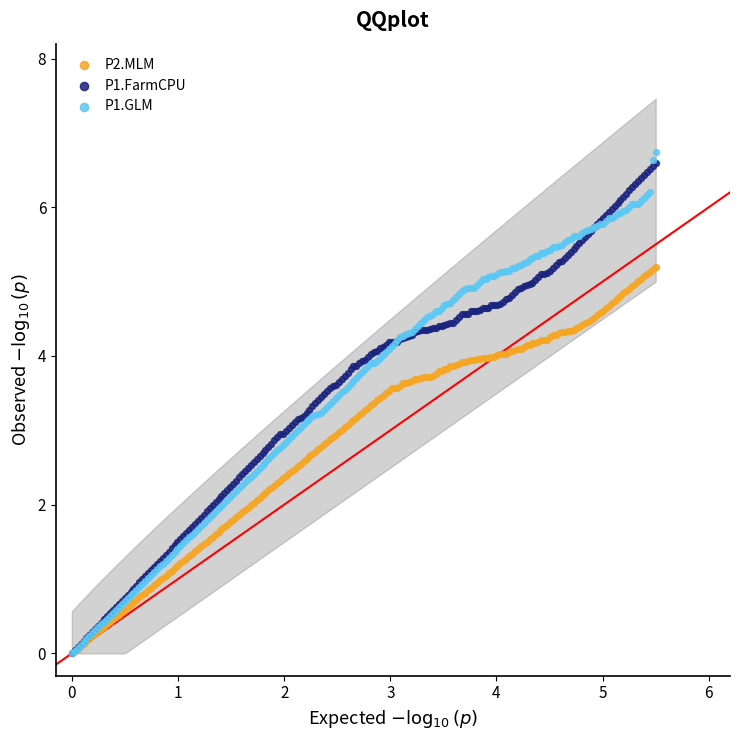

What are all the series names shown in the legend?

P2.MLM, P1.FarmCPU, P1.GLM